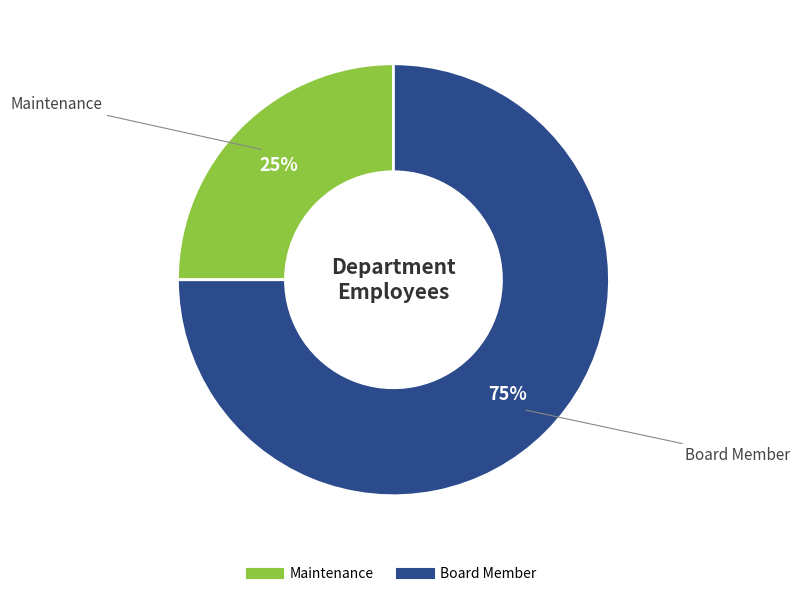

True or false: Board Member accounts for 75% of the total.

True